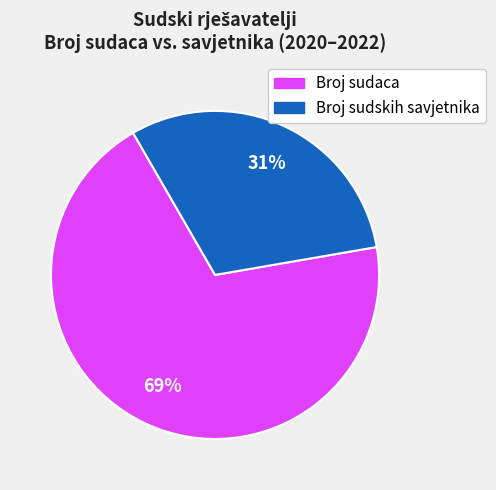

Is there any slice that represents more than half of the pie?

Yes